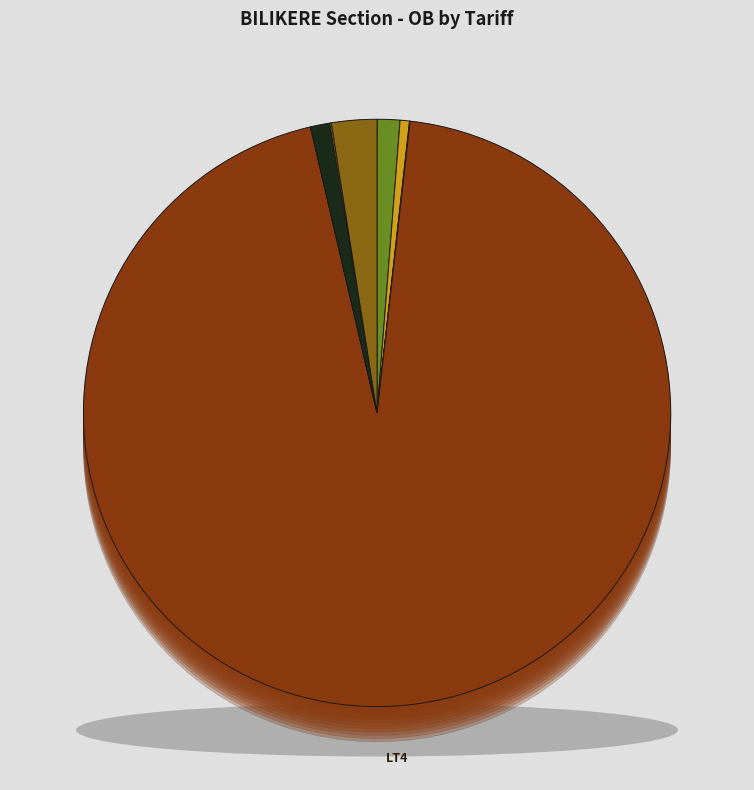

What is the change in value from LT4 to LT5?

-42703343.8